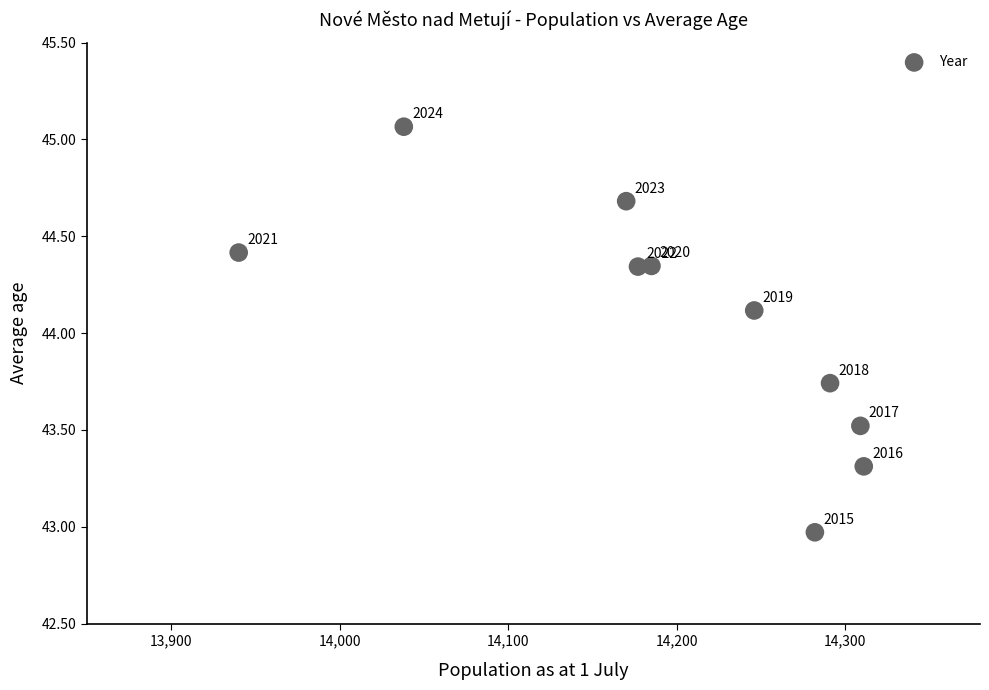

What is the average X value?

14194.9